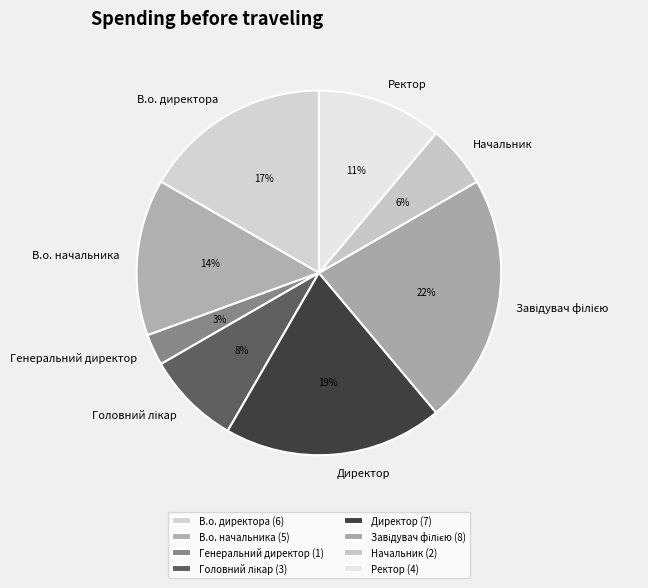

Combined, do Генеральний директор and Директор account for over 50%?

No